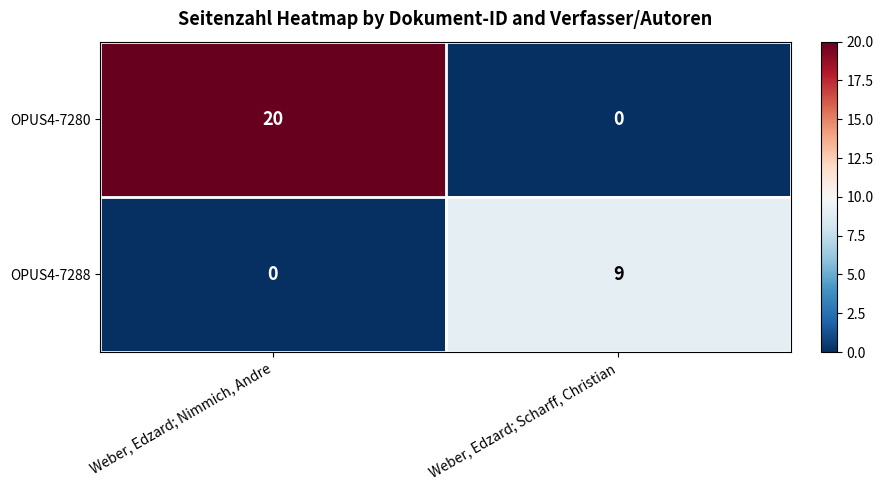

Which series has the largest total across all categories?

OPUS4-7280